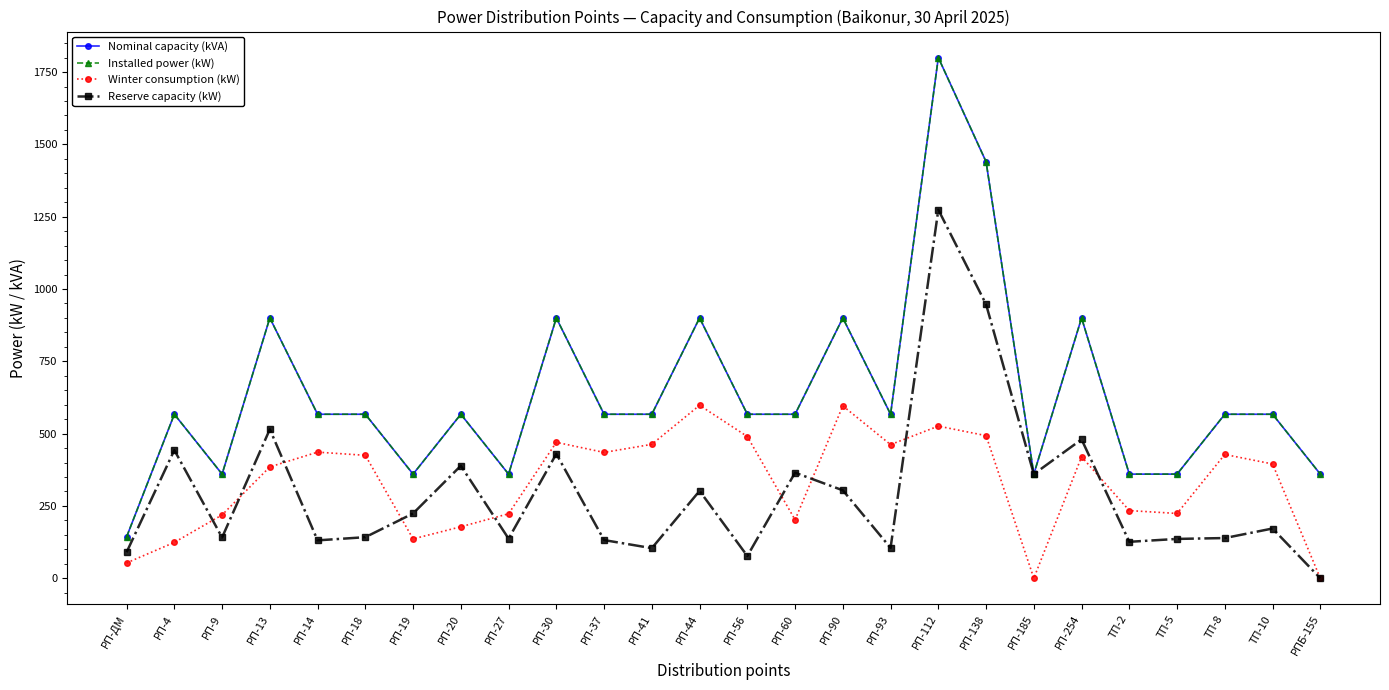

Does the chart have visible grid lines?

No